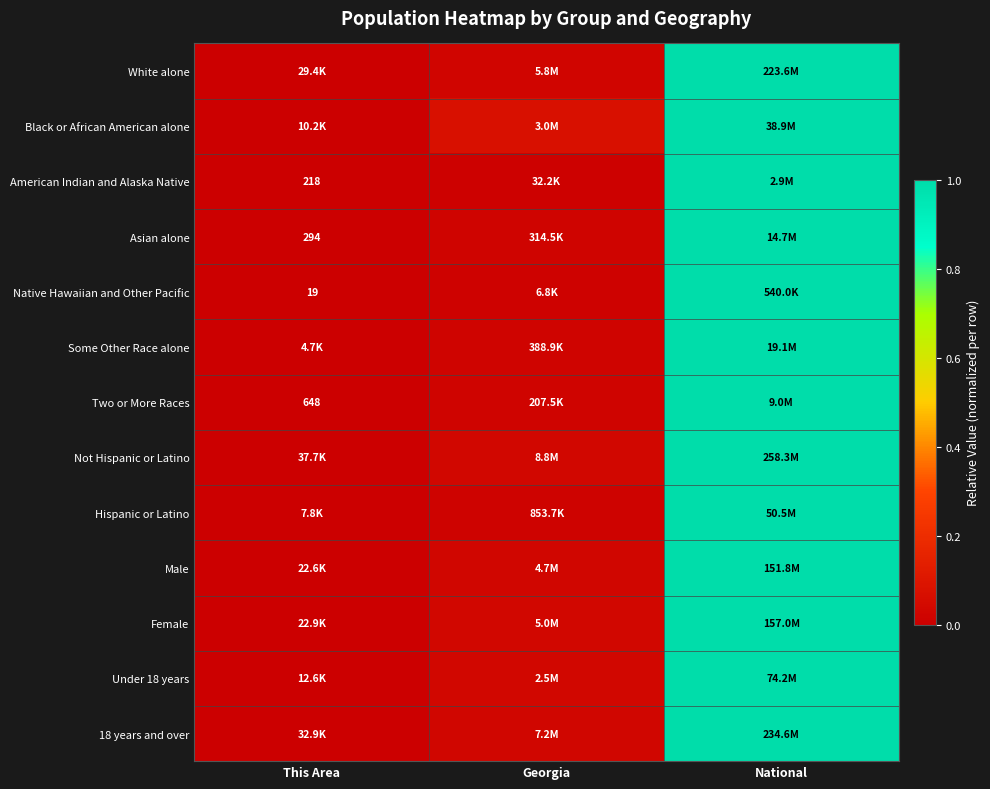

Which category has the highest value in the Asian alone series?

National